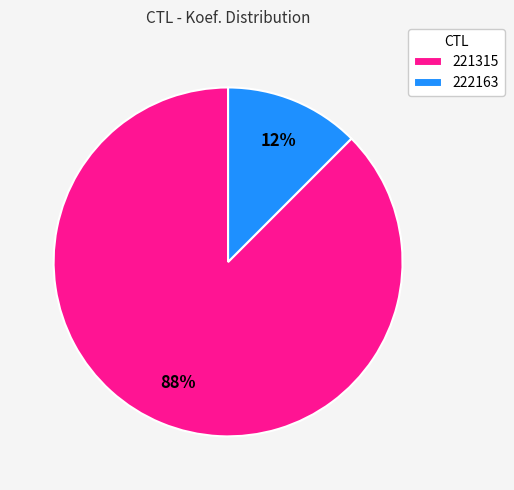

Rank the categories by value from lowest to highest.

222163, 221315